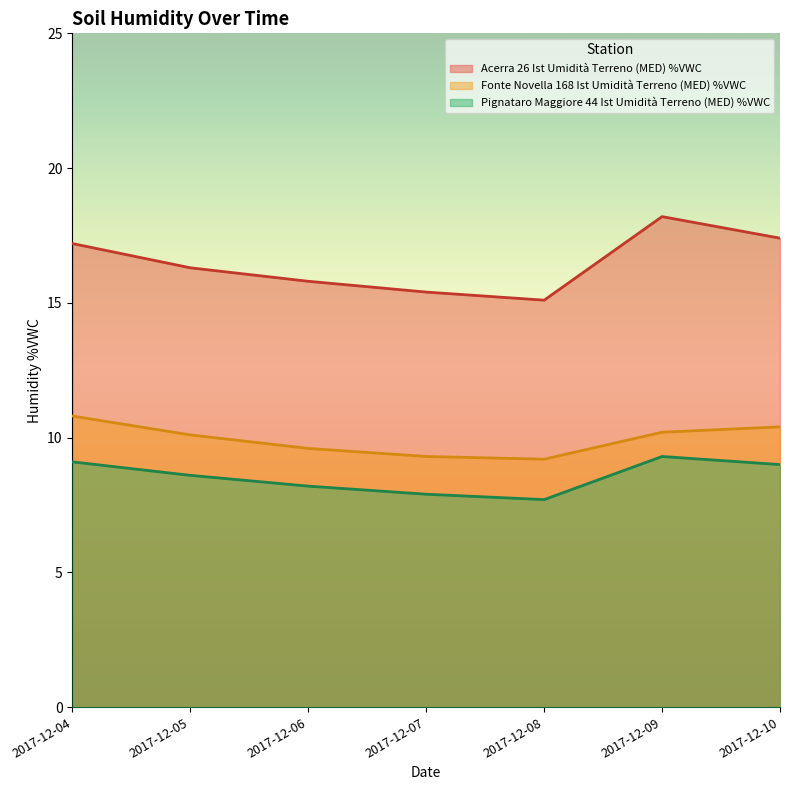

What is the total value across all series at 2017-12-06?

33.6